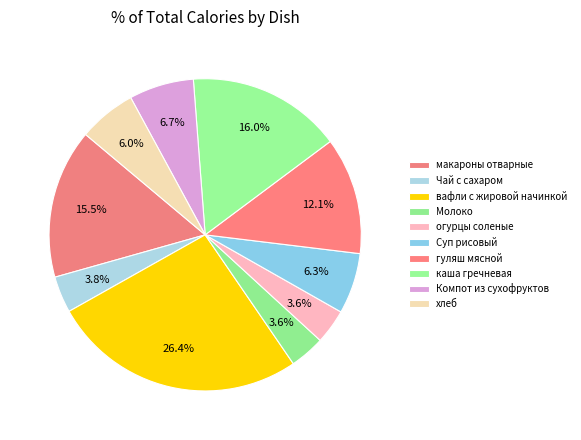

How many segments does this pie chart have?

10